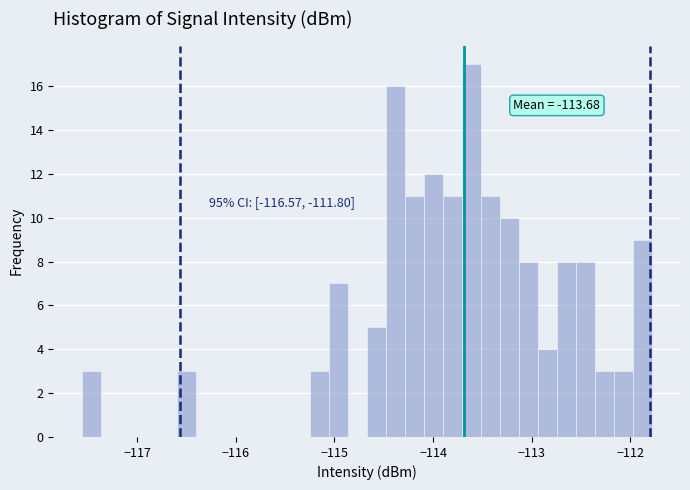

Read against the x-axis, roughly where is the centre of the tallest bar?

-113.6